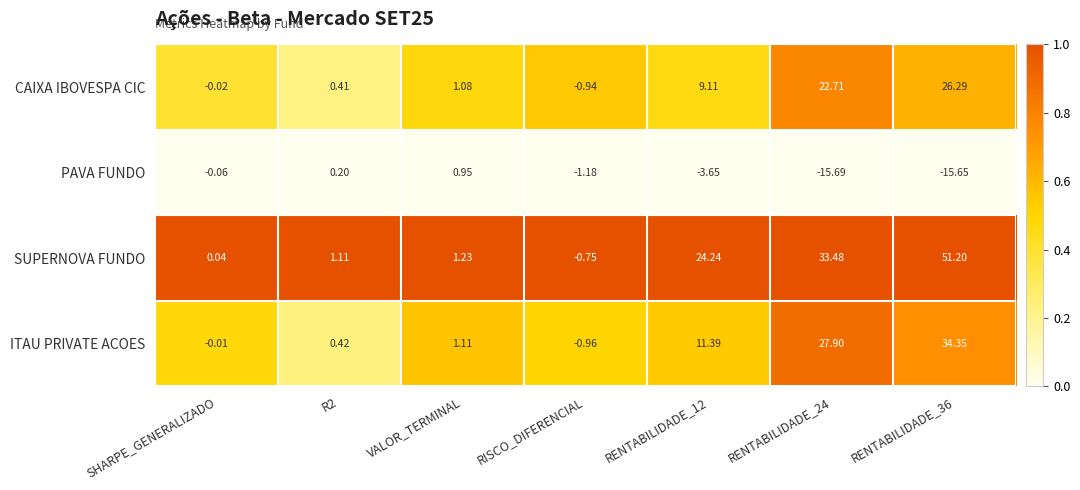

Which category has the lowest value in the ITAU PRIVATE ACOES series?

RISCO_DIFERENCIAL